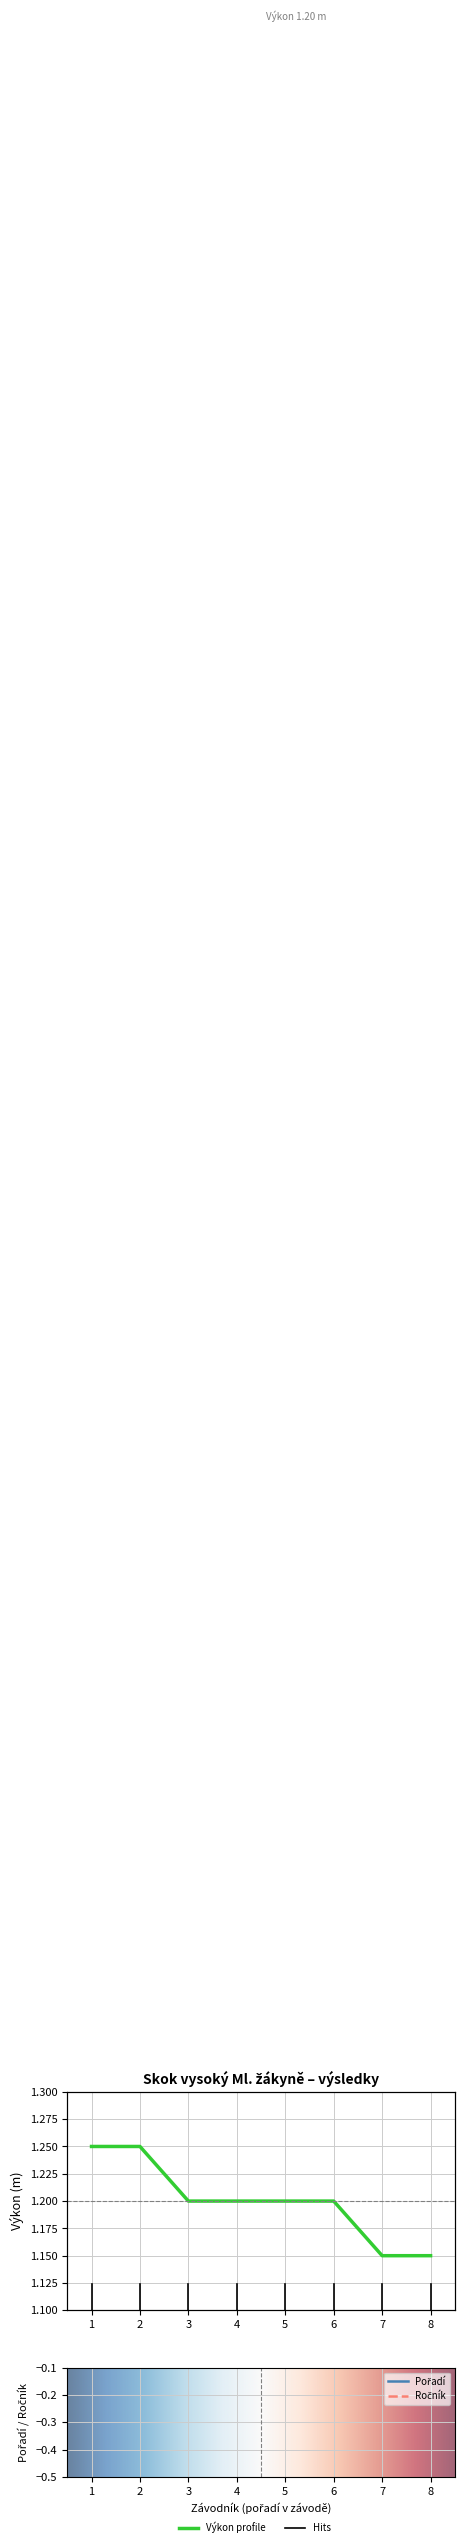

Does the chart display data point markers on the line(s)?

No